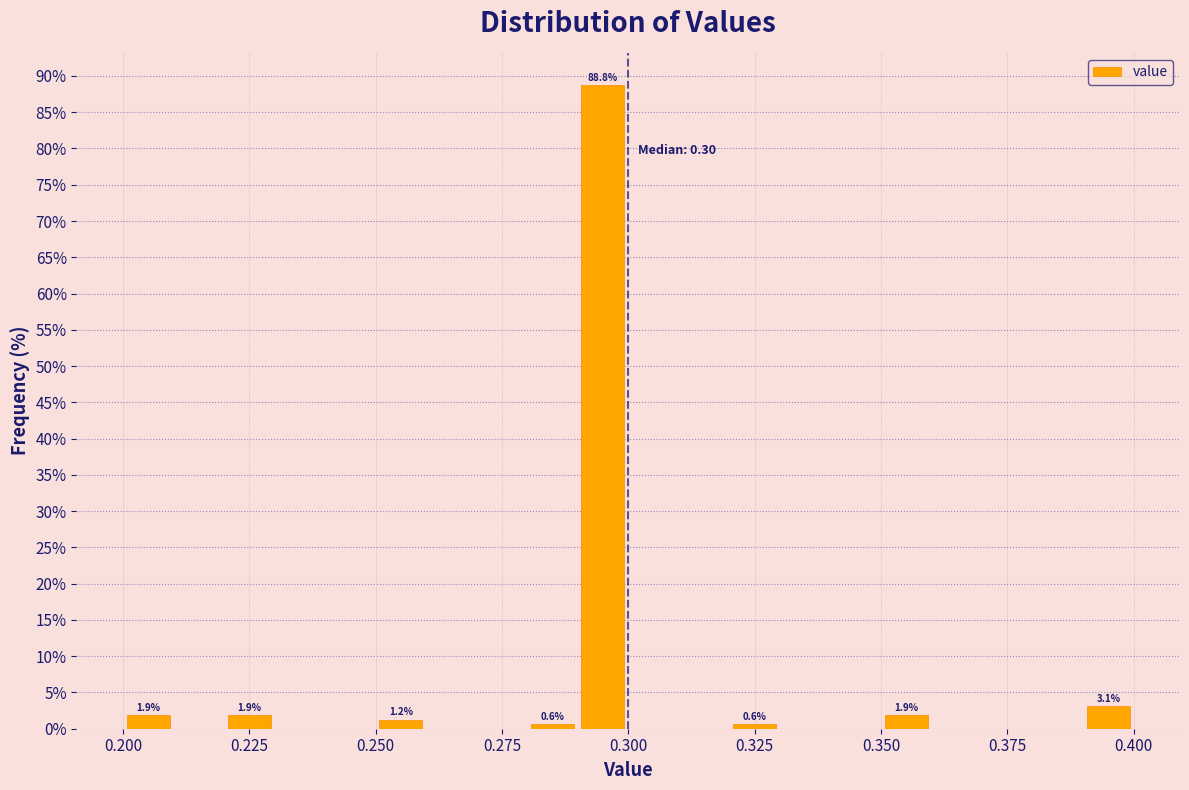

Read against the x-axis, roughly where is the centre of the tallest bar?

0.295